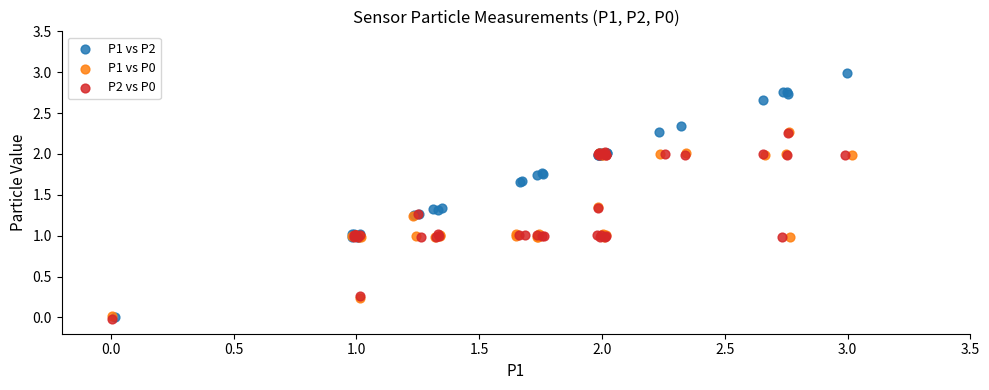

Which series has the largest Y range (max minus min)?

P1 vs P2